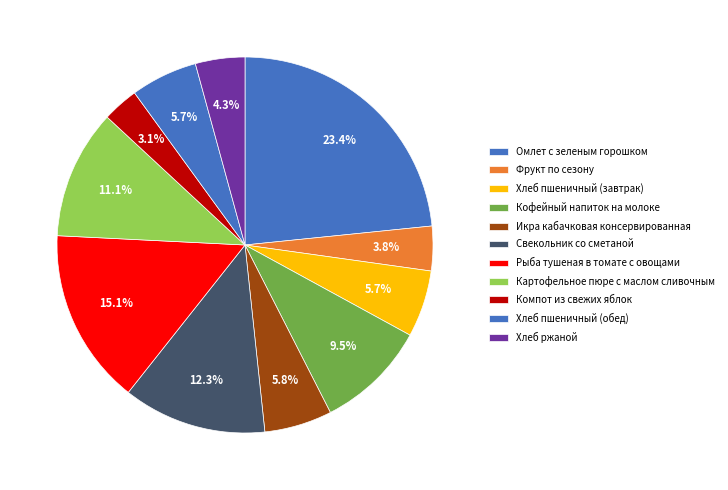

To the nearest percent, what is the average slice percentage?

9%